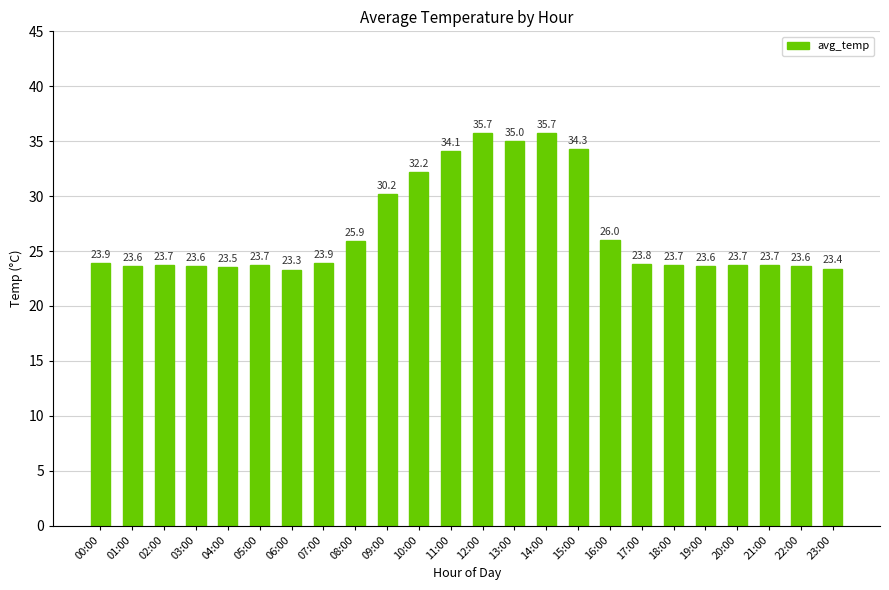

Which label corresponds to the smallest value in the chart?

06:00